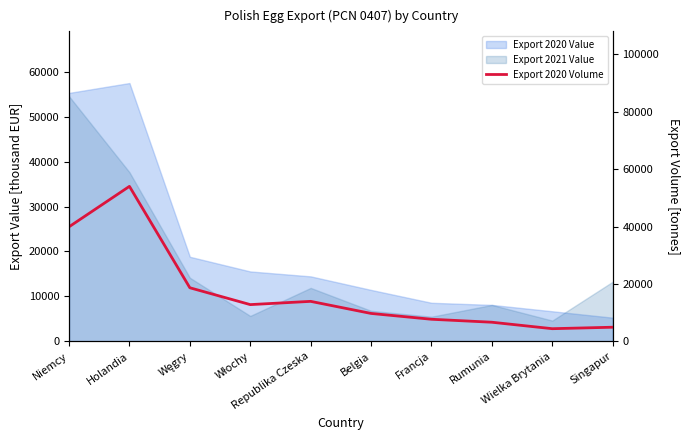

How many interior local peaks (higher than both neighbors) does the data have?

2